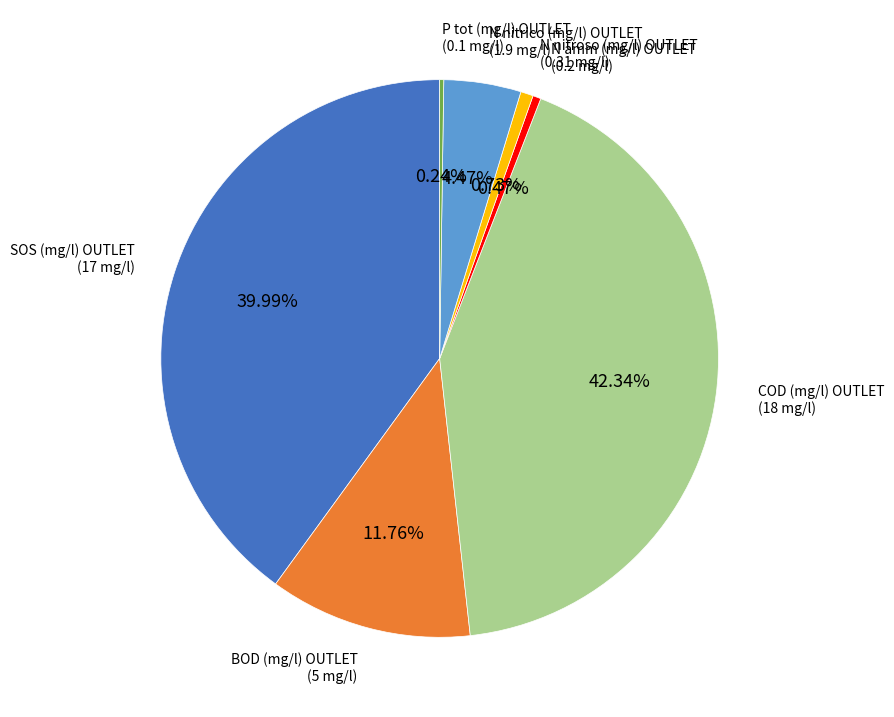

To the nearest percent, what percentage of the pie is BOD (mg/l) OUTLET?

12%